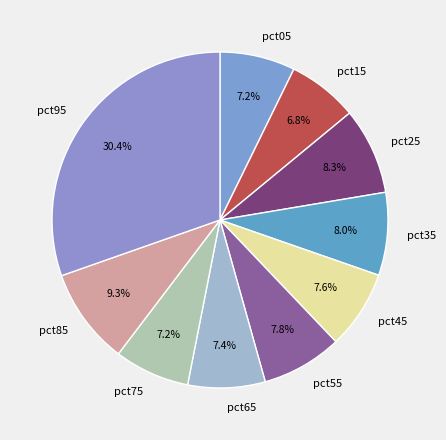

Is the sum of pct35 and pct45 greater than half?

No